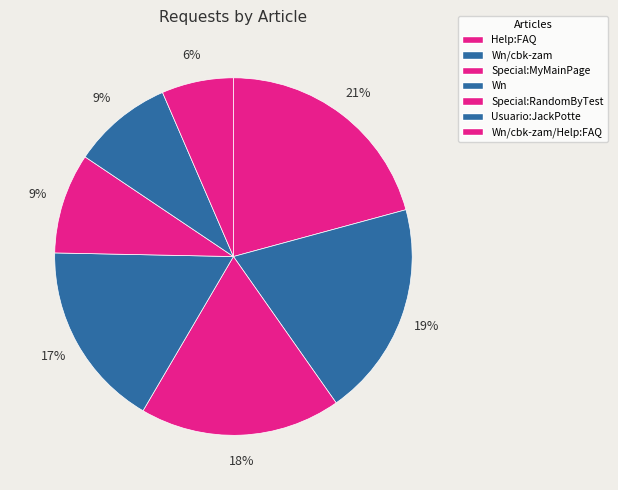

Approximately how many times larger is the value at Wn/cbk-zam/Help:FAQ compared to Special:MyMainPage?

0.4